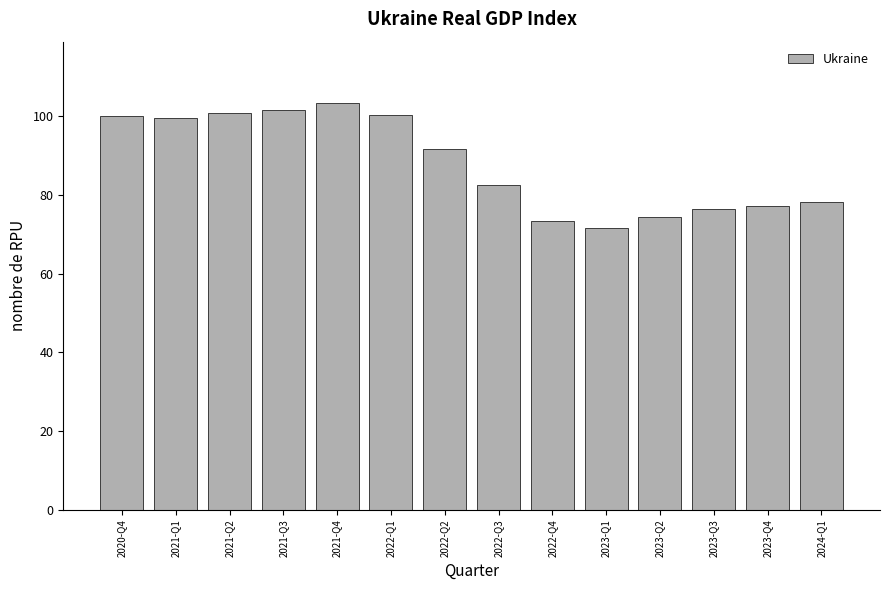

What value does the data have at 2022-Q4?

73.4